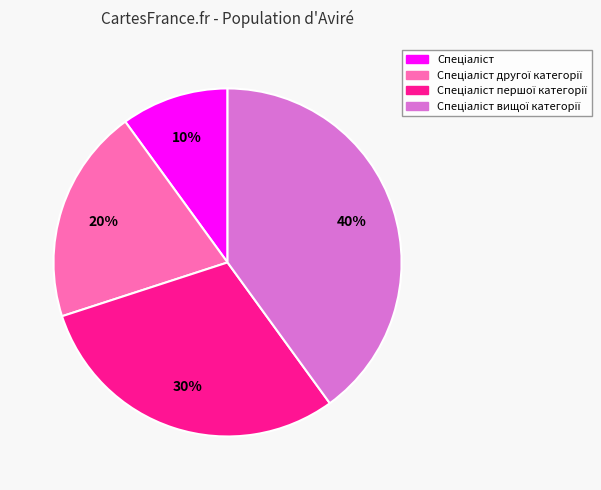

Is there a majority slice in this chart?

No